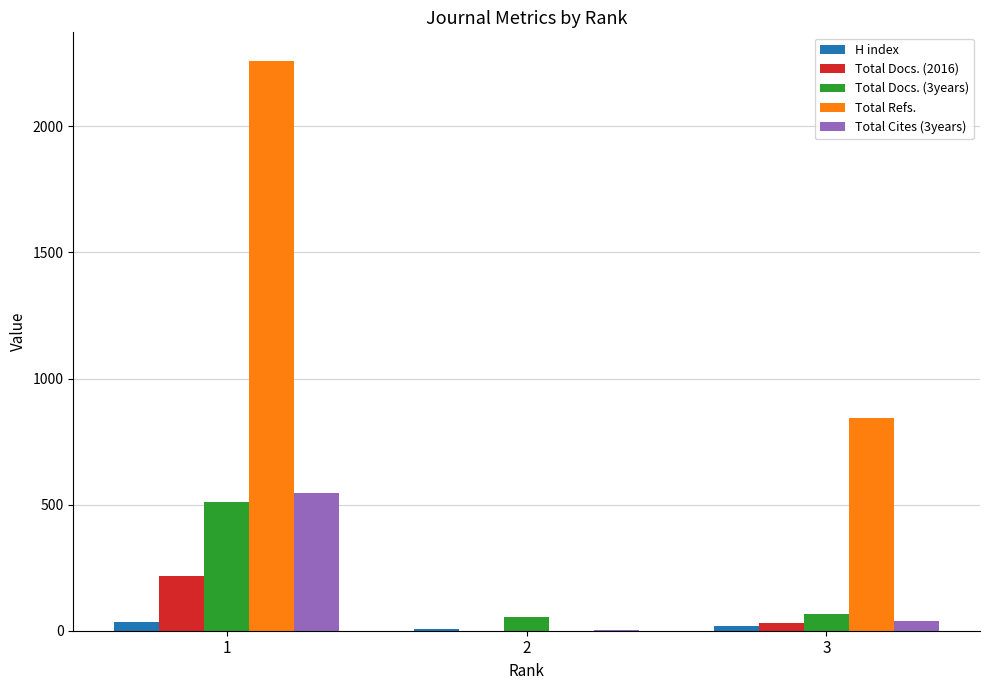

What are all the series names shown in the legend?

H index, Total Docs. (2016), Total Docs. (3years), Total Refs., Total Cites (3years)